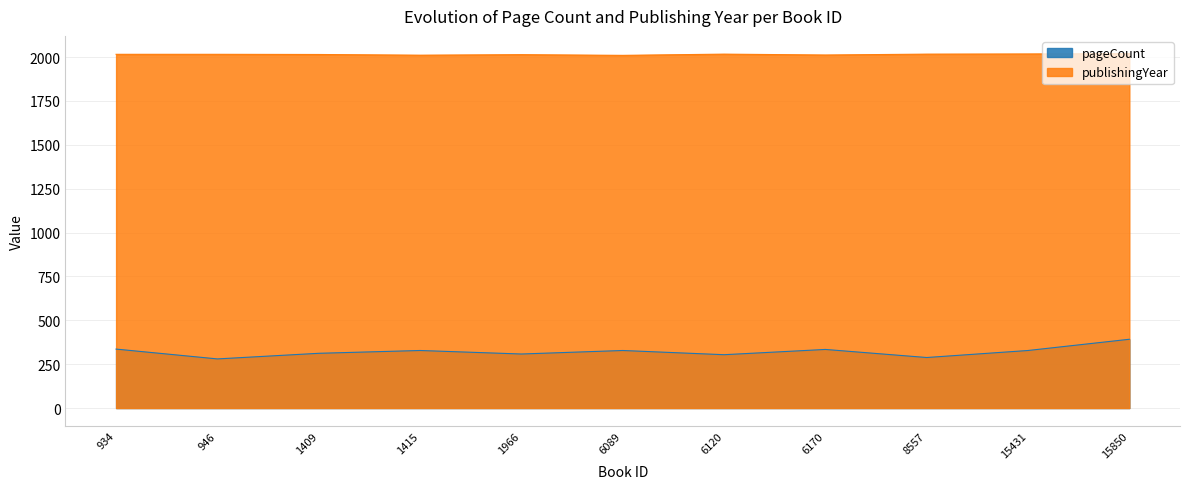

True or false: publishingYear has more than 1 points higher than both neighbors.

True